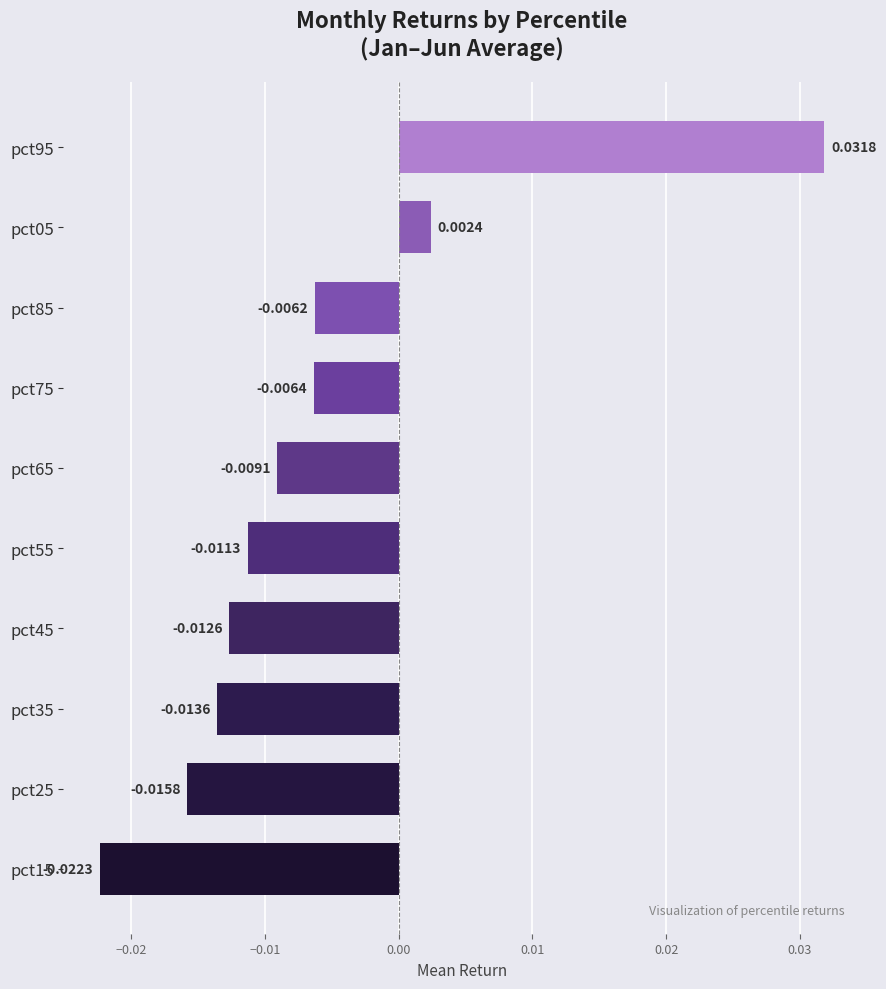

Count the number of categories in the chart.

10